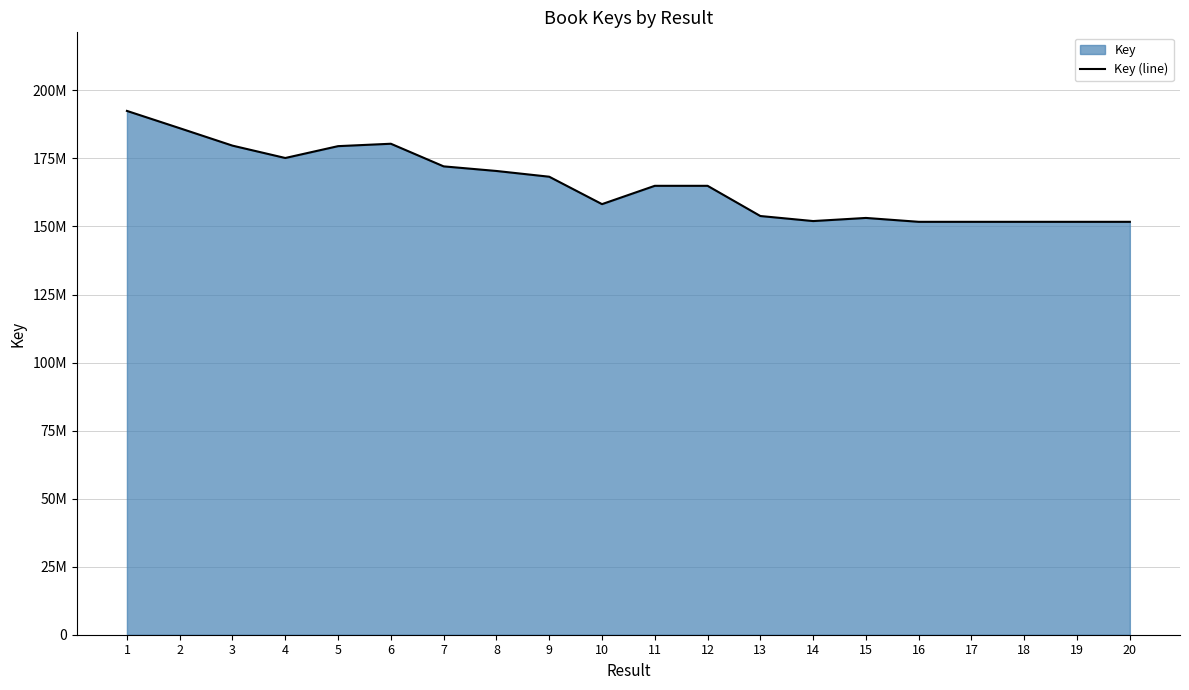

How many points are lower than both their immediate neighbors (excluding endpoints)?

4